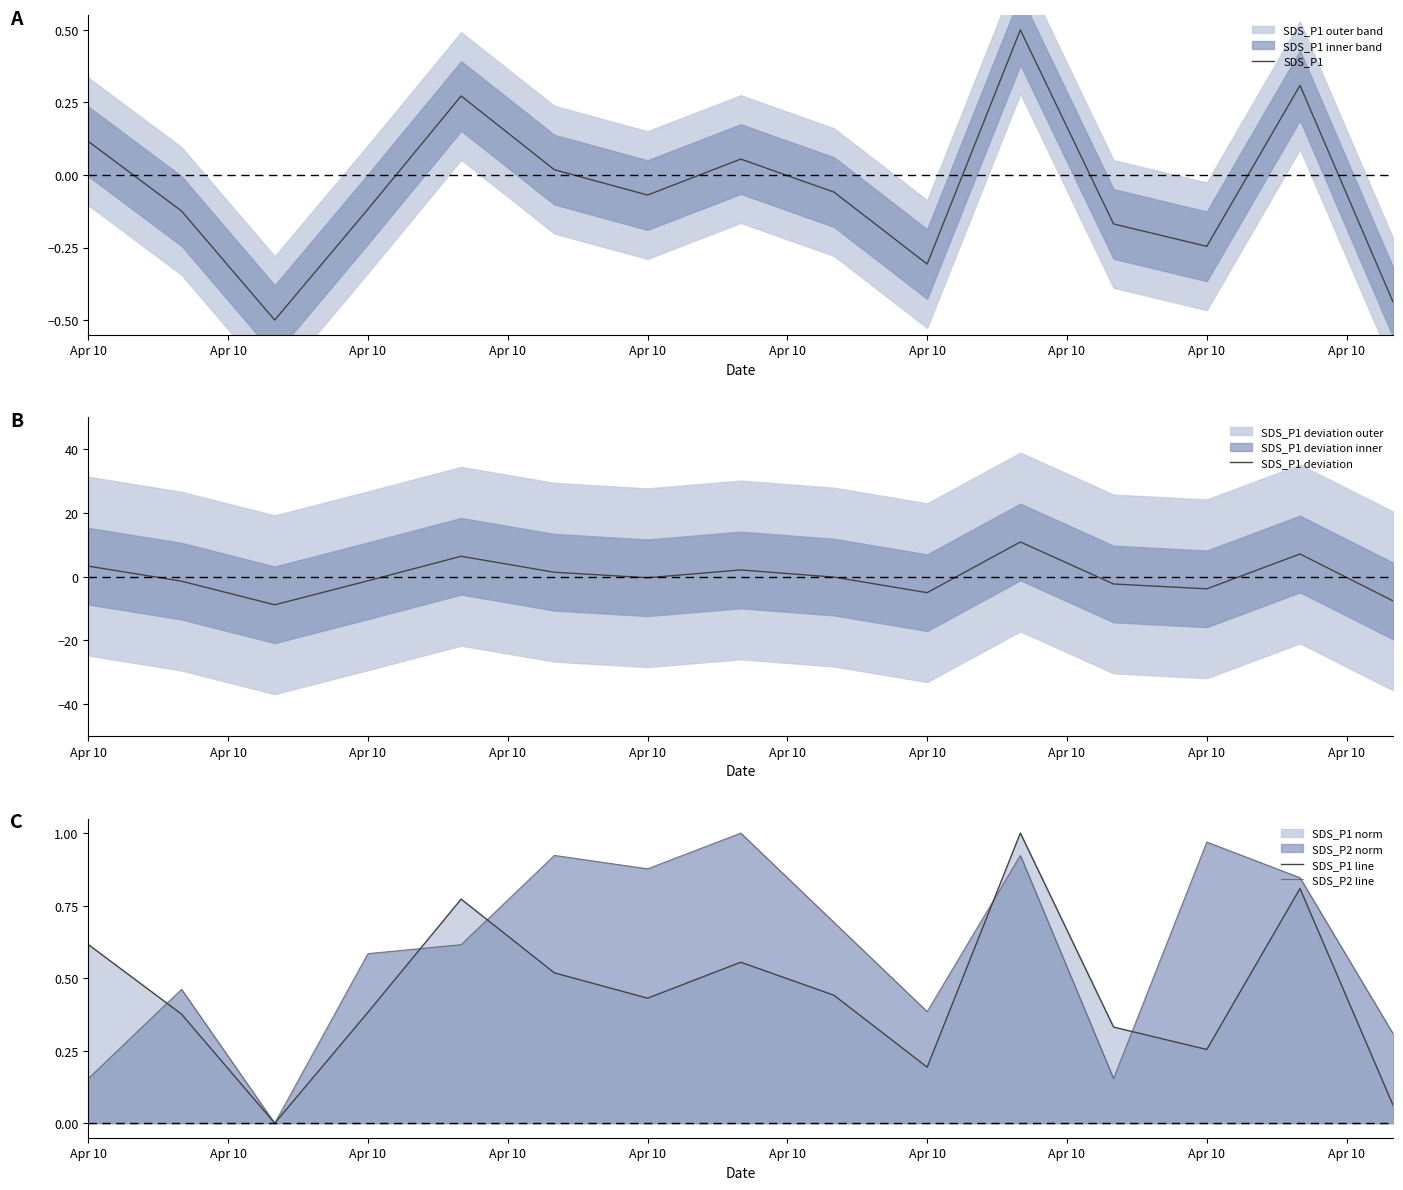

How many values in SDS_P2 line are above zero?

14